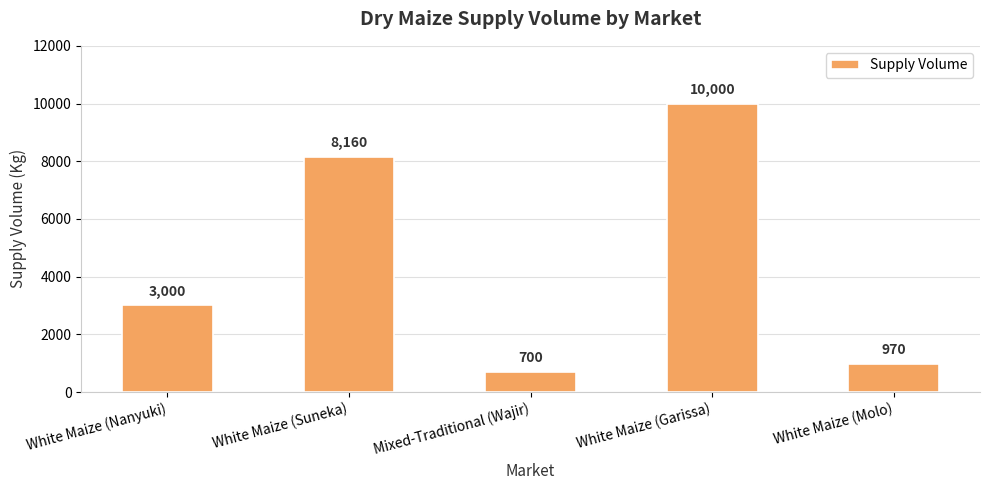

Rank the categories by value from highest to lowest.

White Maize (Garissa), White Maize (Suneka), White Maize (Nanyuki), White Maize (Molo), Mixed-Traditional (Wajir)